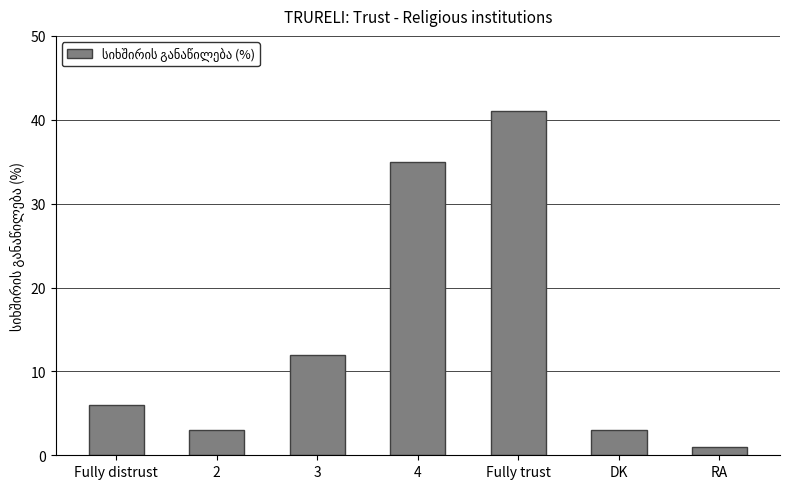

What is the sum of the values at 4 and DK?

38